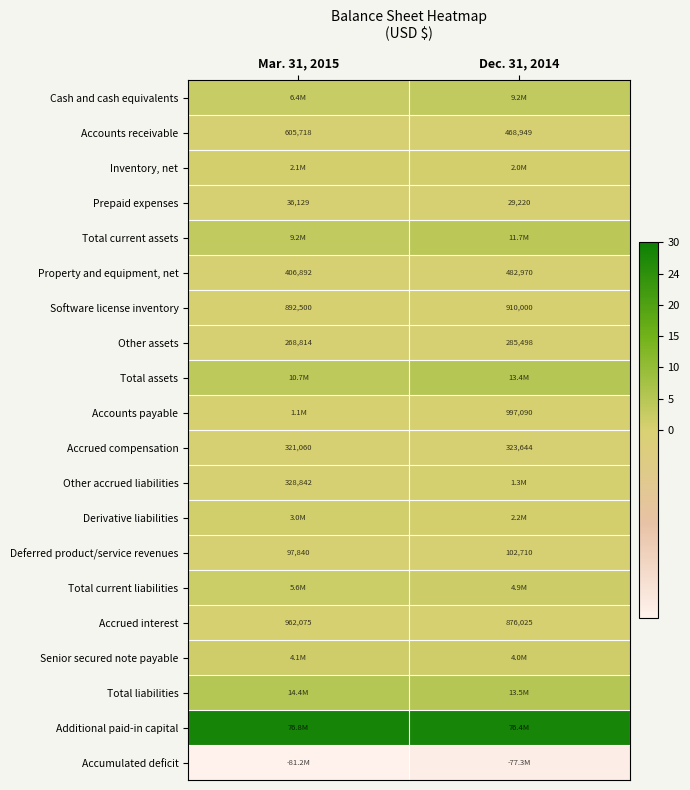

List the series in order of their peak value, lowest first.

Accumulated deficit, Prepaid expenses, Deferred product/service revenues, Other assets, Accrued compensation, Property and equipment, net, Accounts receivable, Software license inventory, Accrued interest, Accounts payable, Other accrued liabilities, Inventory, net, Derivative liabilities, Senior secured note payable, Total current liabilities, Cash and cash equivalents, Total current assets, Total assets, Total liabilities, Additional paid-in capital